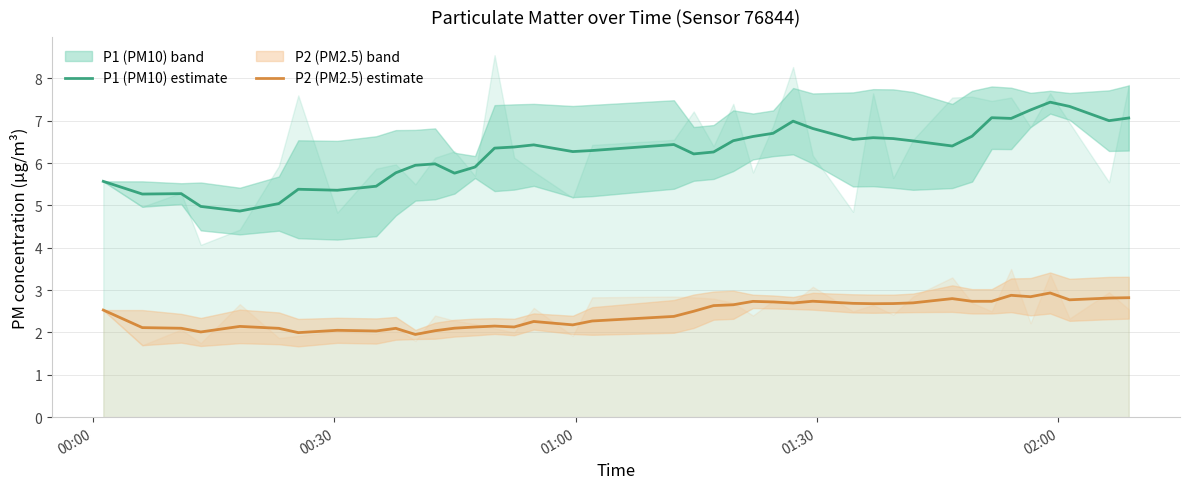

True or false: P1 (PM10) estimate and P2 (PM2.5) estimate cross at least once.

False